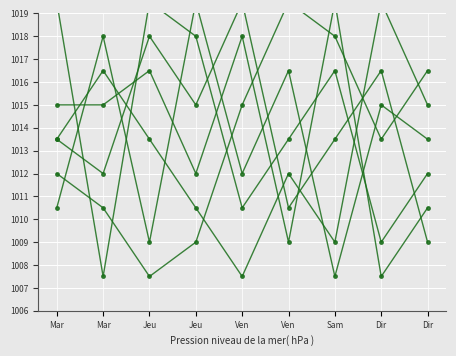

Which category has the lowest value in the col_3 series?

Sam